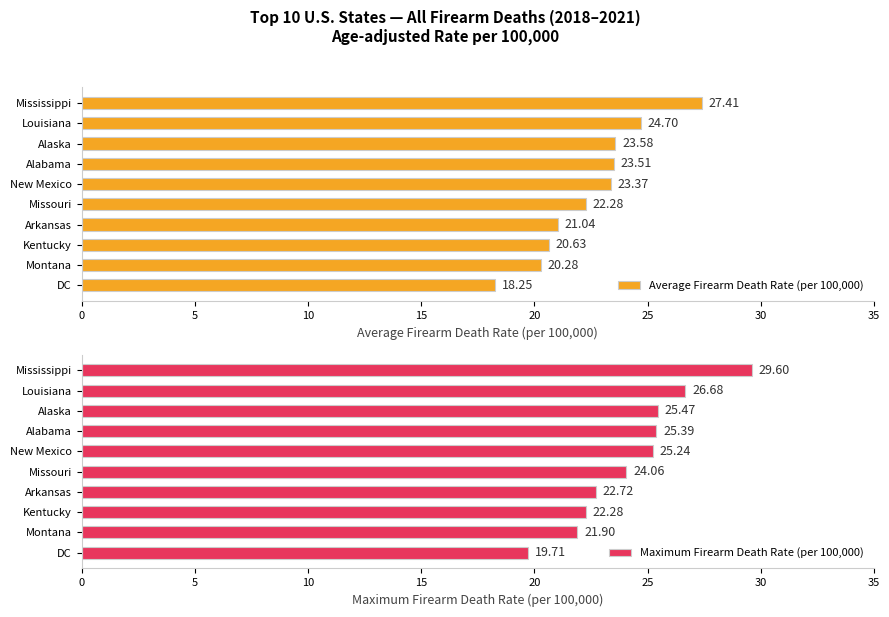

At which label is Average Firearm Death Rate (per 100,000) closest to 22?

Missouri